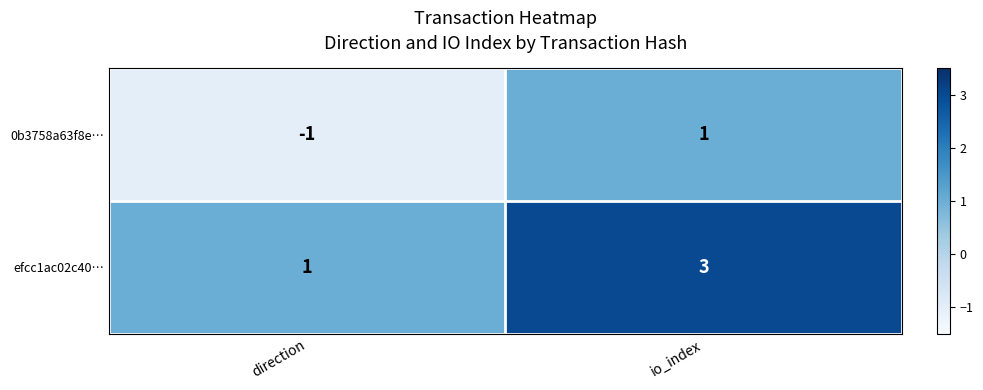

How many series are shown in this chart?

2